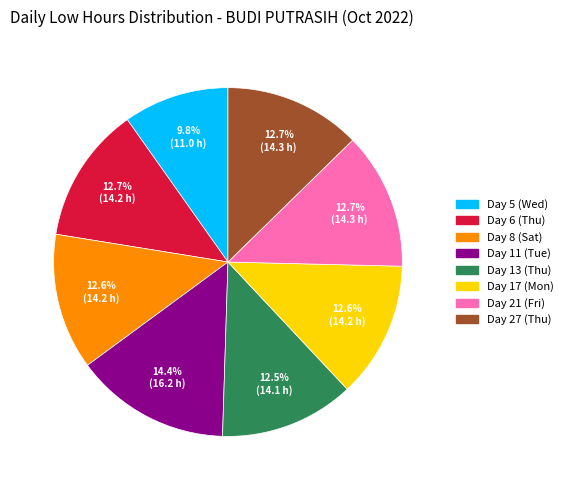

Is there a majority slice in this chart?

No